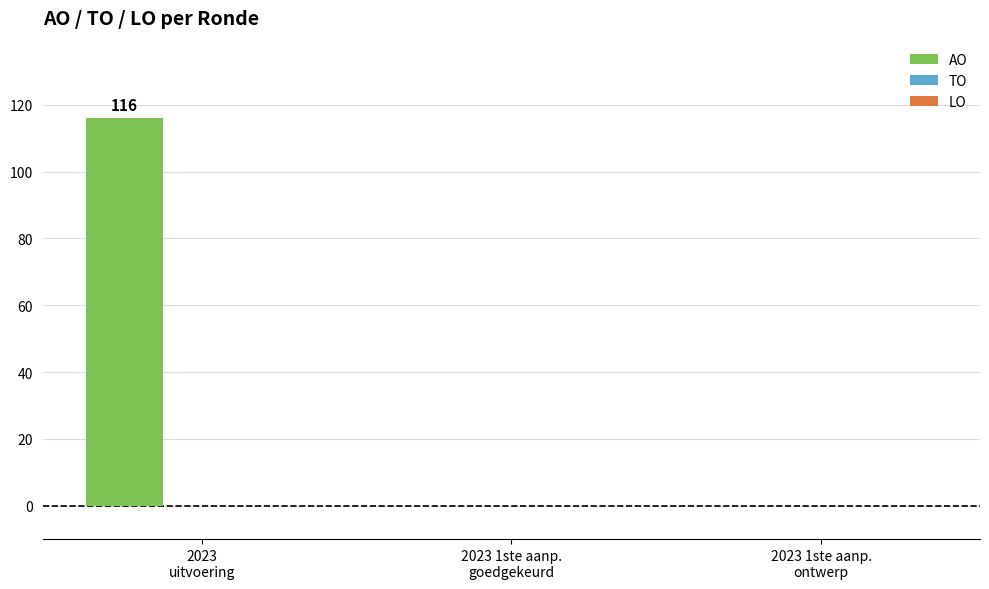

What is the greatest value displayed?

116